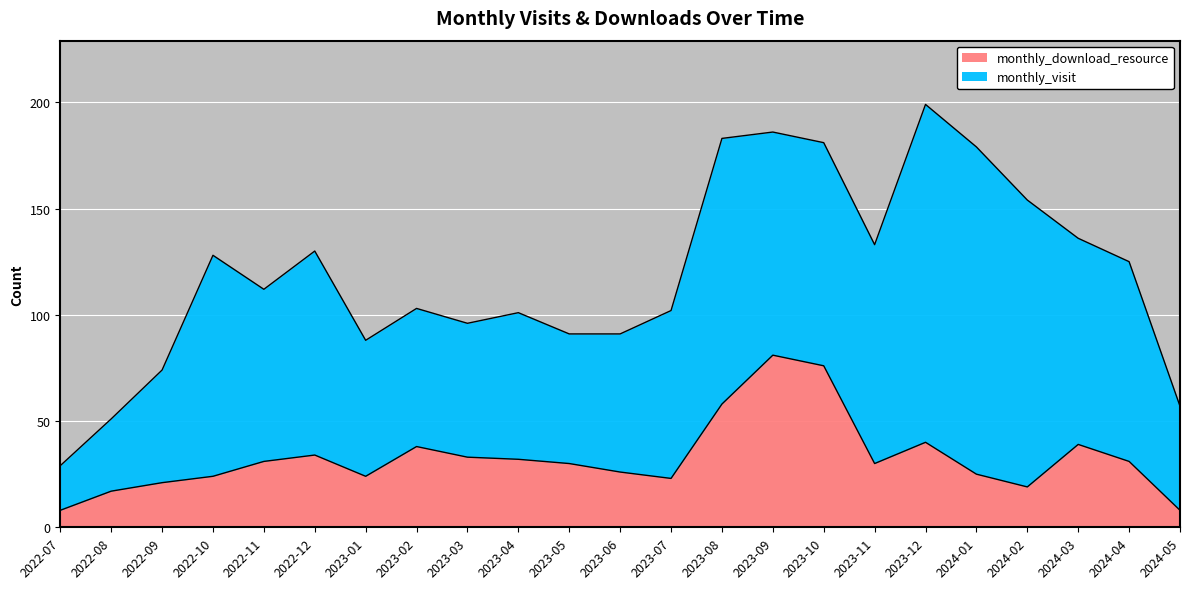

Reading right to left, list all the values displayed in this chart.

2024-05=8	2024-04=31	2024-03=39	2024-02=19	2024-01=25	2023-12=40	2023-11=30	2023-10=76	2023-09=81	2023-08=58	2023-07=23	2023-06=26	2023-05=30	2023-04=32	2023-03=33	2023-02=38	2023-01=24	2022-12=34	2022-11=31	2022-10=24	2022-09=21	2022-08=17	2022-07=8